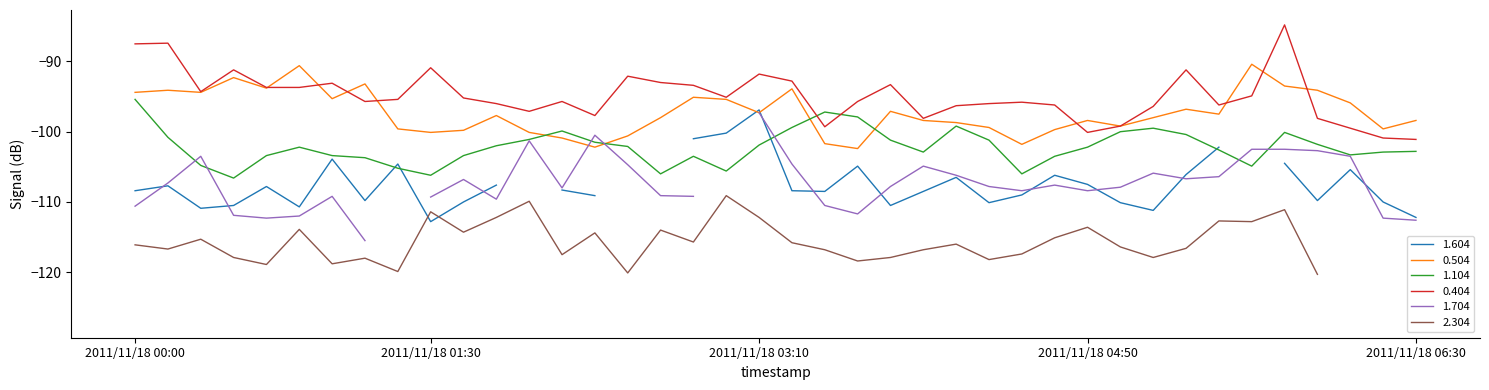

What is the sum of the 0.404 values at 2011/11/18 03:40 and 2011/11/18 01:40?

-190.9